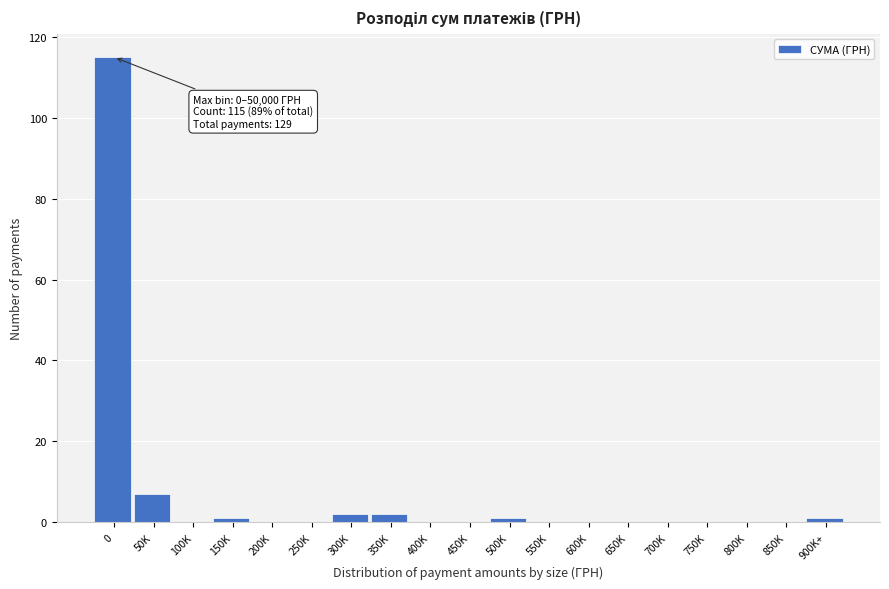

Reading left to right, extract all data points from this chart.

0=115	50K=7	100K=0	150K=1	200K=0	250K=0	300K=2	350K=2	400K=0	450K=0	500K=1	550K=0	600K=0	650K=0	700K=0	750K=0	800K=0	850K=0	900K+=1